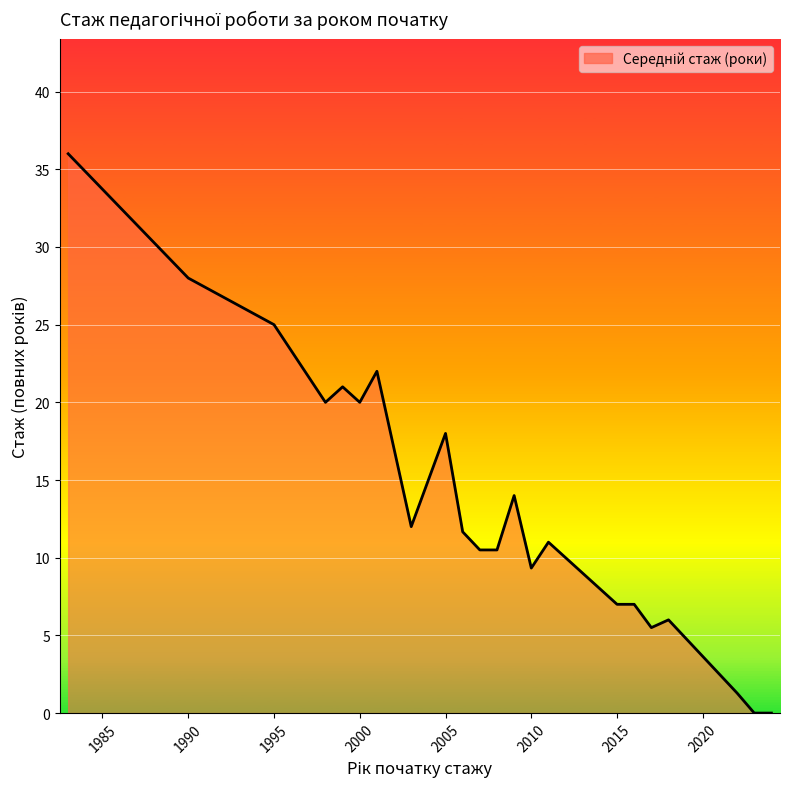

What is the maximum value shown in the chart?

36.0